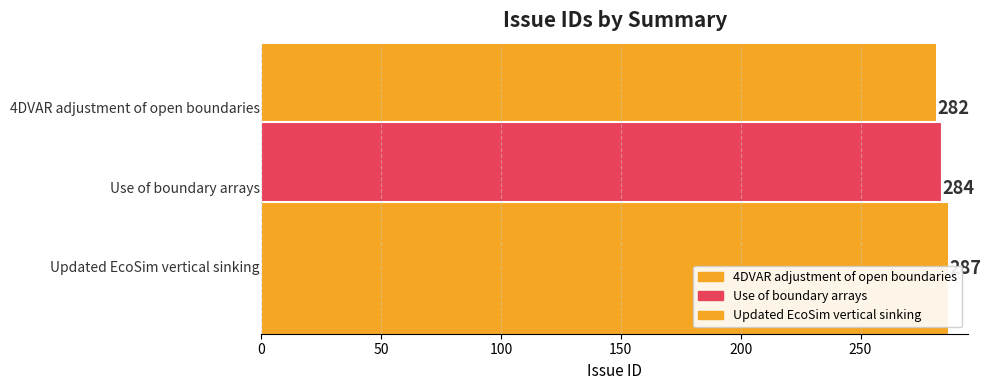

The value at Use of boundary arrays is 400. True or false?

False